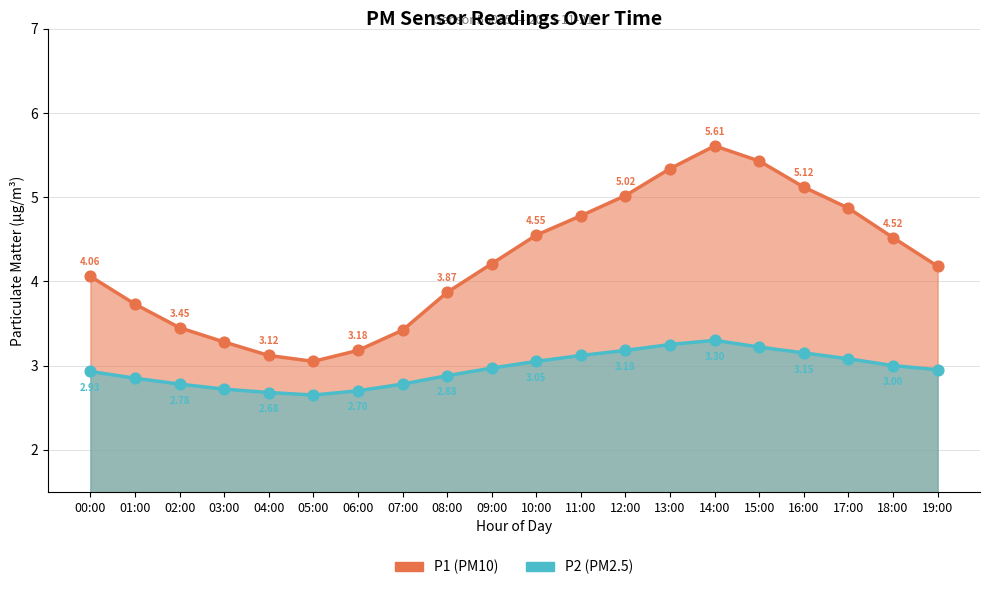

At how many categories does at least one series exceed 5?

5